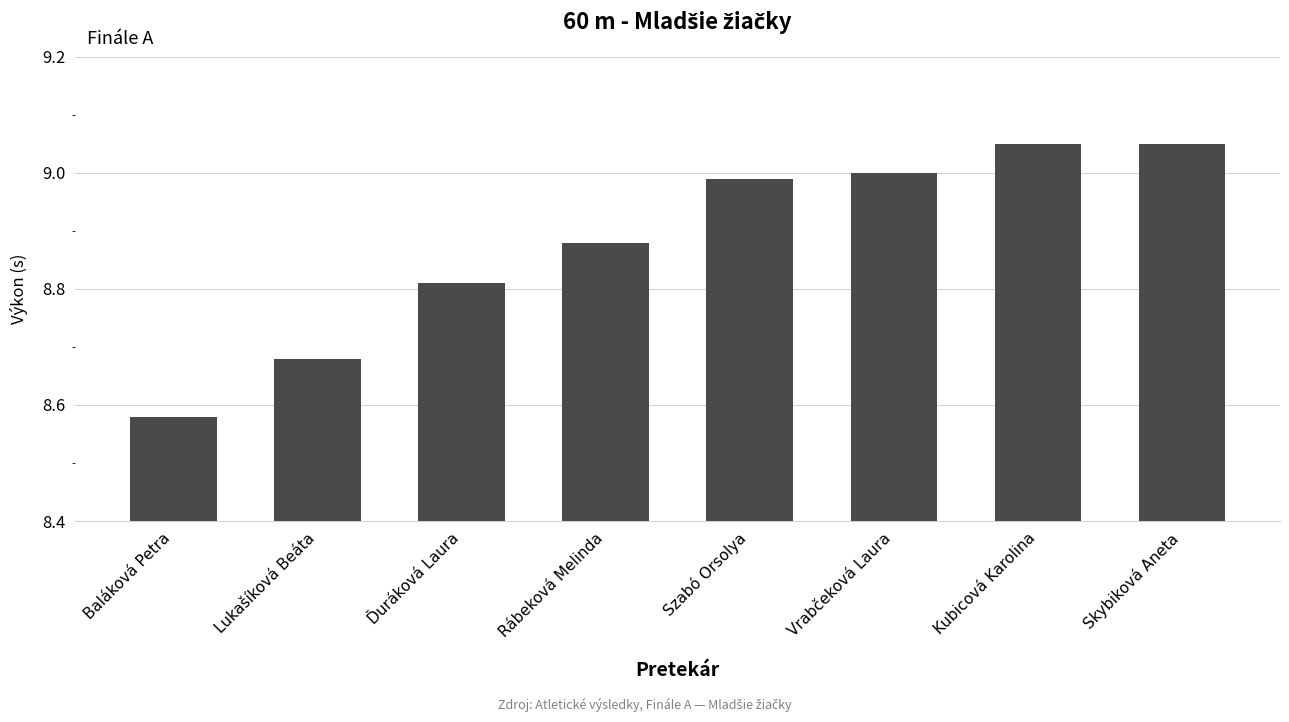

What position from the left is Skybiková Aneta?

8